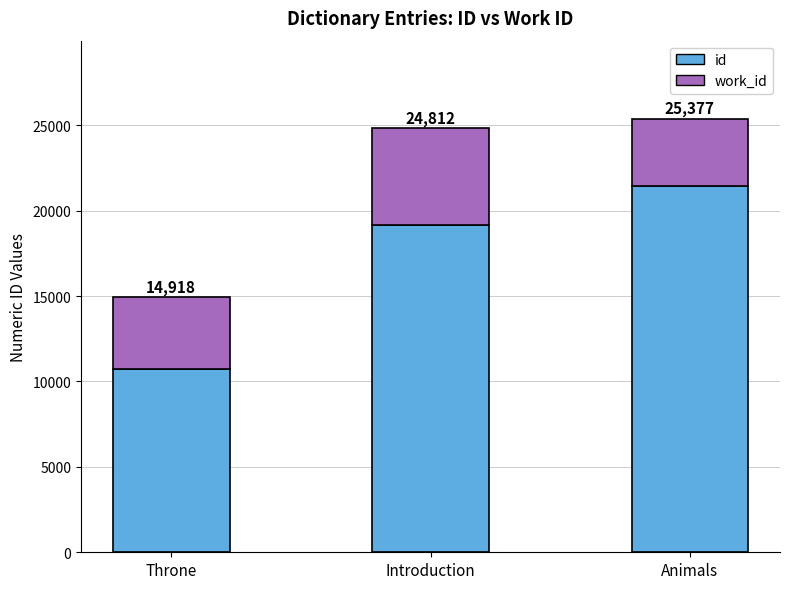

Are the bars grouped side by side (vs. stacked)?

No